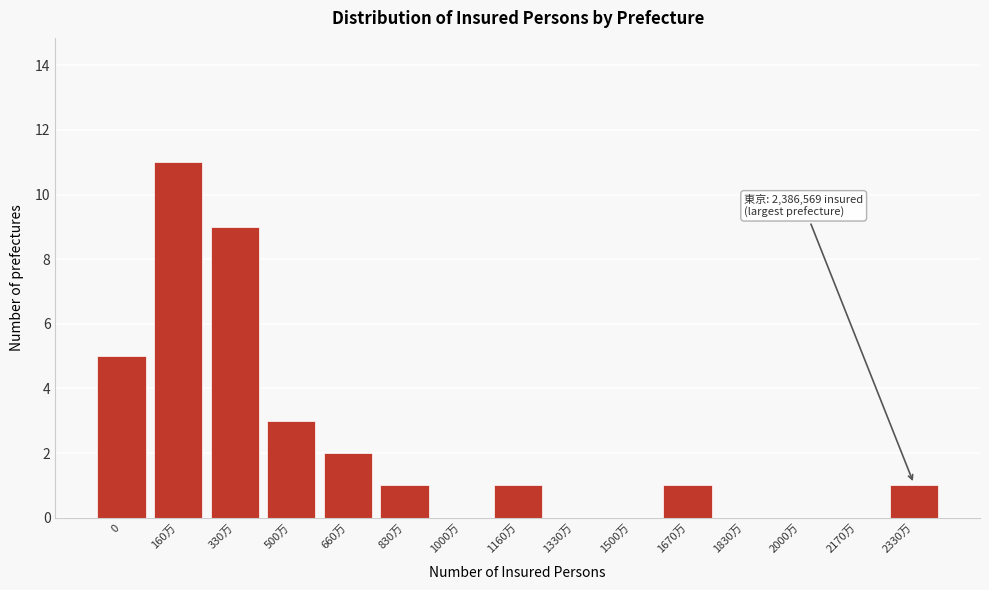

Reading left to right, transcribe all the data shown in this chart.

0=5	160万=11	330万=9	500万=3	660万=2	830万=1	1000万=0	1160万=1	1330万=0	1500万=0	1670万=1	1830万=0	2000万=0	2170万=0	2330万=1